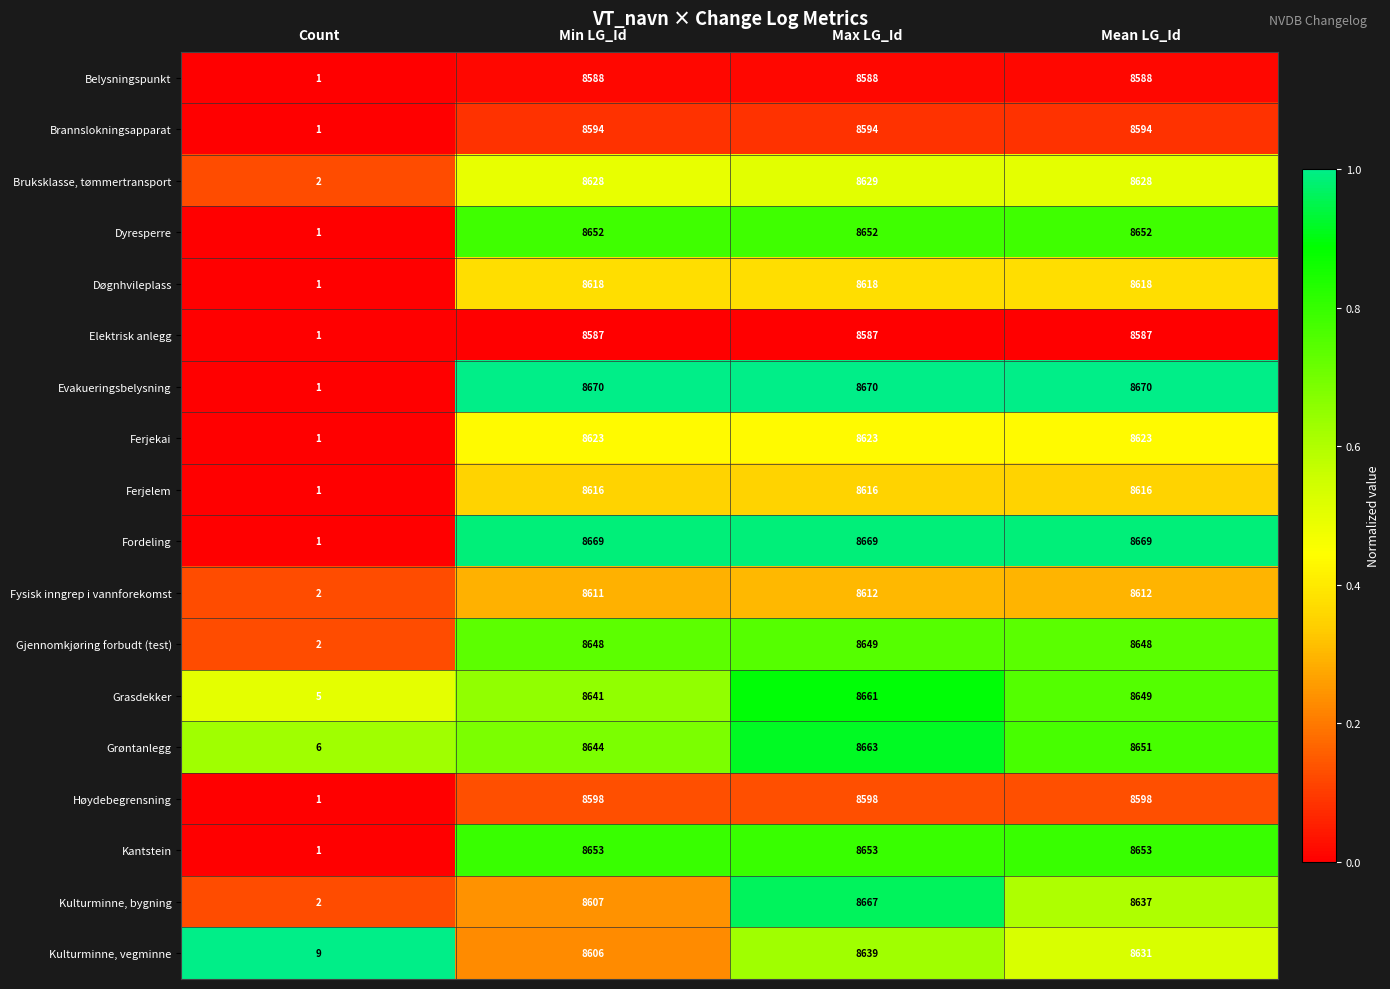

Between Count and Min LG_Id, which series saw the biggest shift?

Evakueringsbelysning